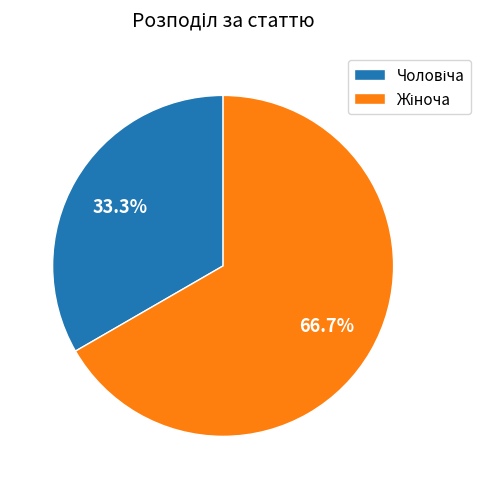

Is there any slice that represents more than half of the pie?

Yes